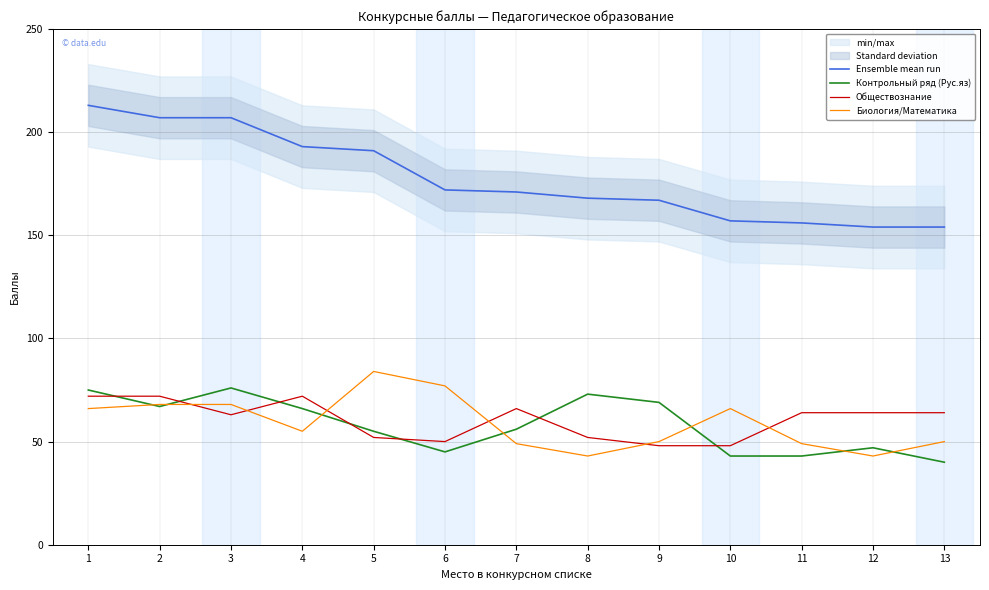

In Биология/Математика, how many points are lower than both neighbors (excluding endpoints)?

3